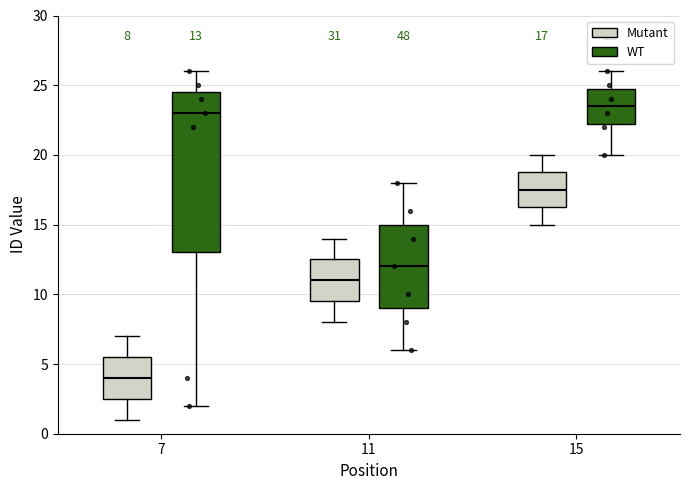

Comparing the boxes themselves (not the whiskers), which one is the tallest?

7 (WT)